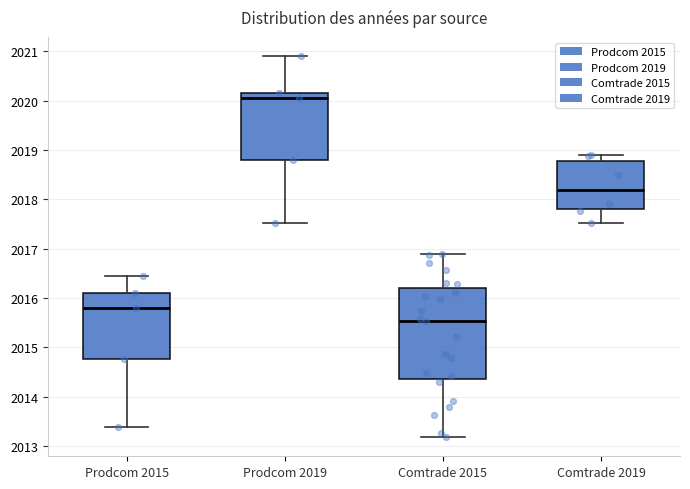

Comparing the boxes themselves (not the whiskers), which one is the tallest?

Comtrade 2015